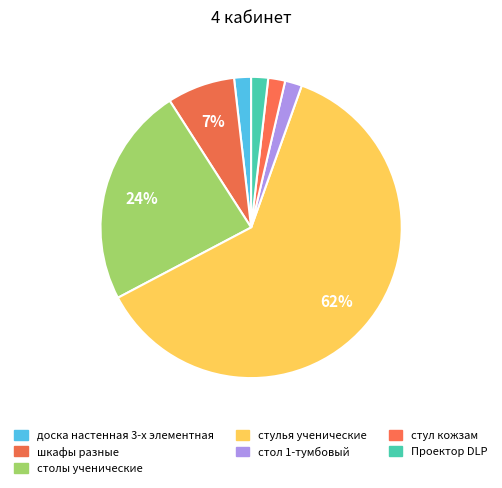

What percentage is NOT represented by столы ученические?

76.4%